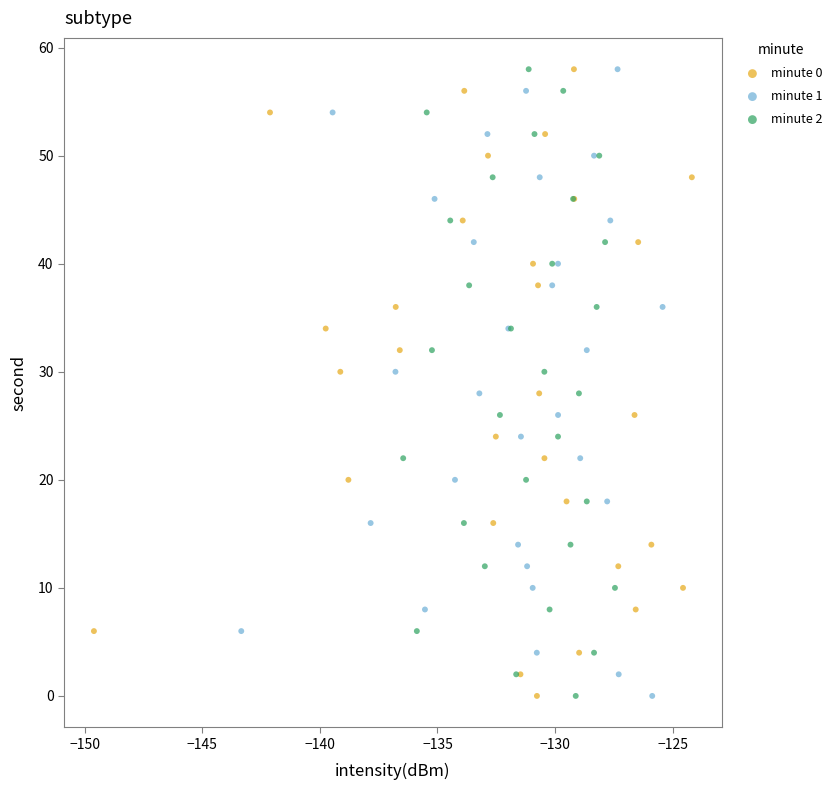

What are all the series names shown in the legend?

minute 0, minute 1, minute 2